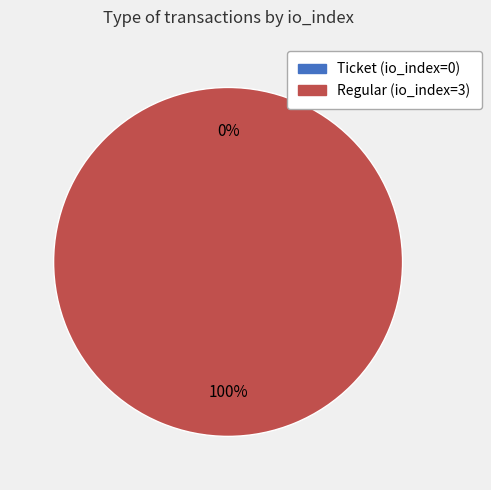

Does Regular (io_index=3) represent more than half of the total?

Yes